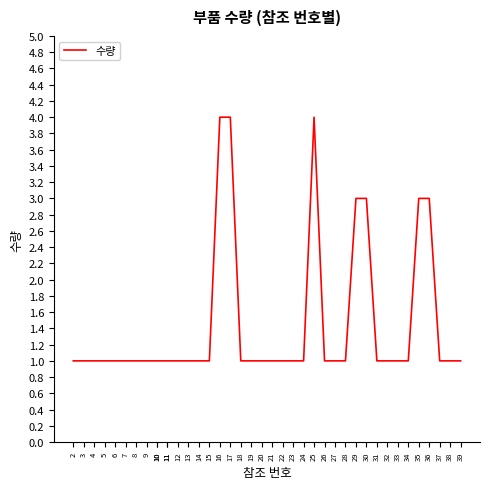

List the labels in order of value, largest first.

16, 17, 25, 29, 30, 35, 36, 2, 3, 4, 5, 6, 7, 8, 9, 10, 10, 11, 11, 12, 13, 14, 15, 18, 19, 20, 21, 22, 23, 24, 26, 27, 28, 31, 32, 33, 34, 37, 38, 39